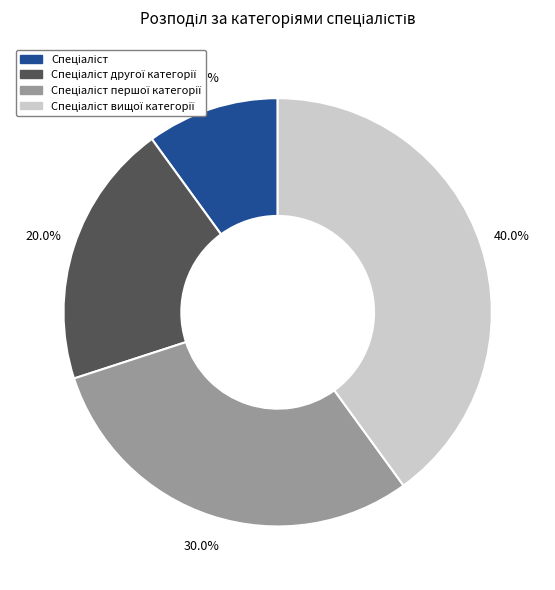

Is there any slice that represents more than half of the pie?

No